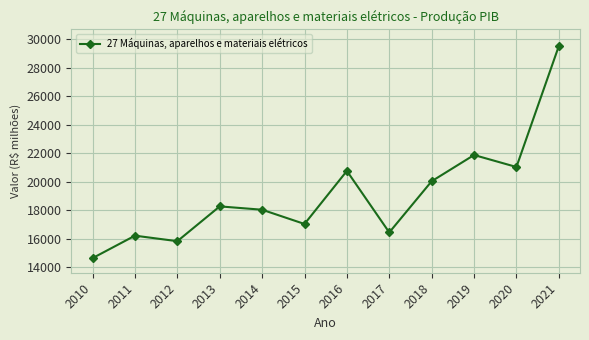

Is this an area chart (filled region under the line)?

No